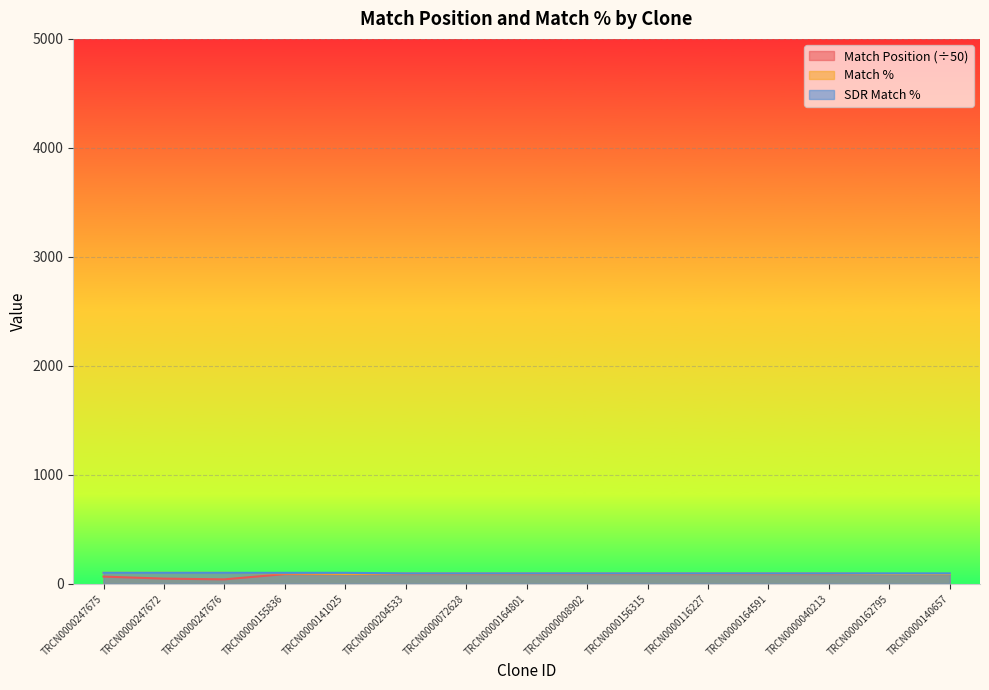

At which category does the chart reach its peak across all series?

TRCN0000247675